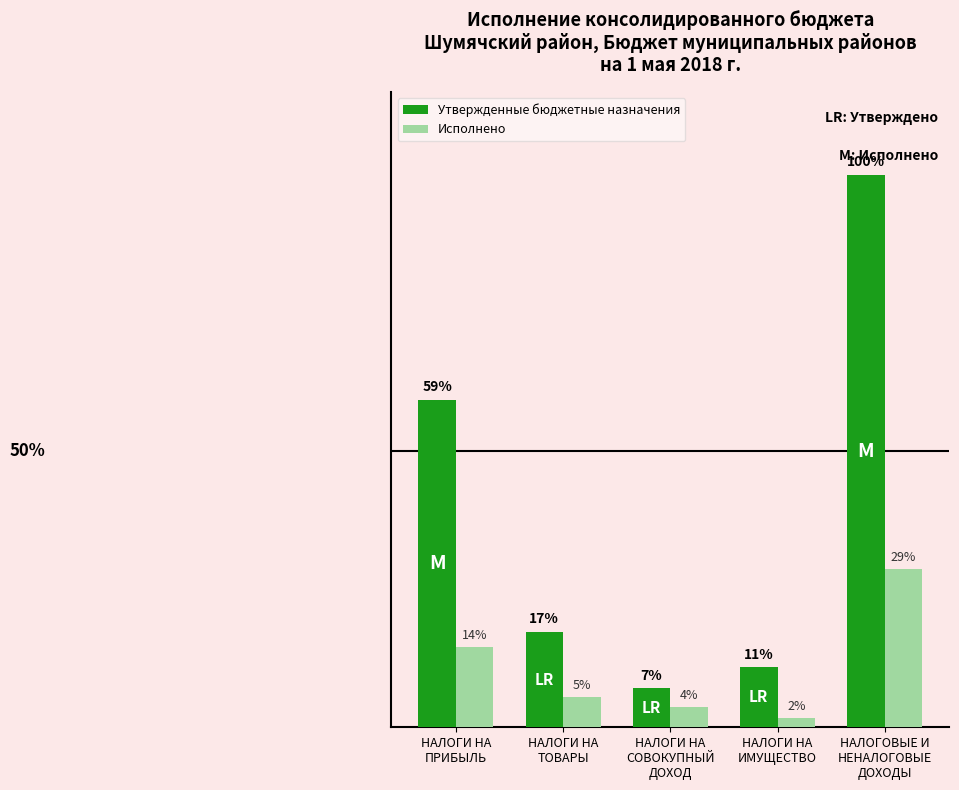

Between НАЛОГИ НА
ПРИБЫЛЬ and НАЛОГОВЫЕ И
НЕНАЛОГОВЫЕ
ДОХОДЫ, which series saw the biggest shift?

Утвержденные бюджетные назначения